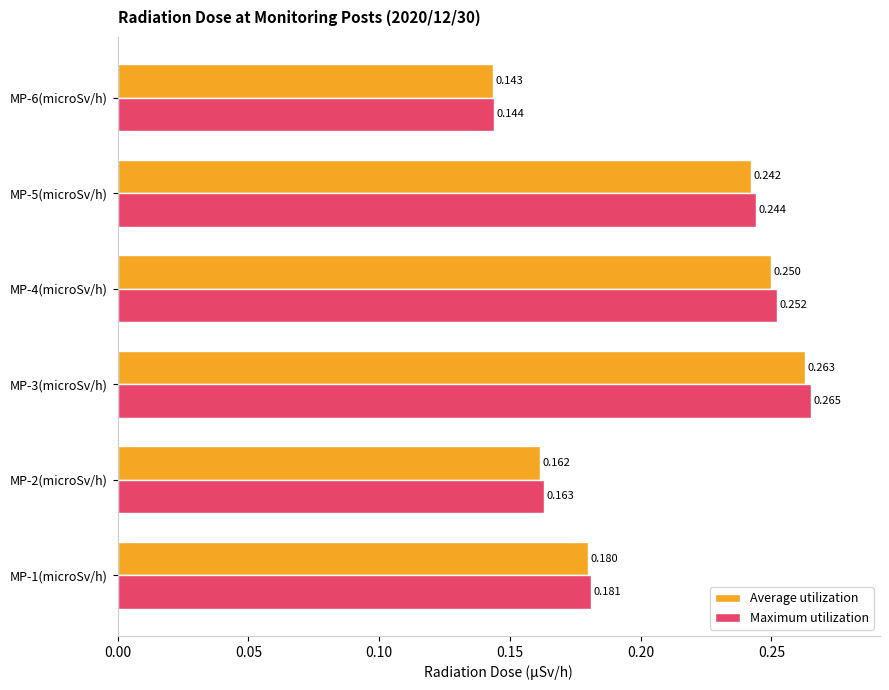

Which category has the highest value across all series?

MP-3(microSv/h)